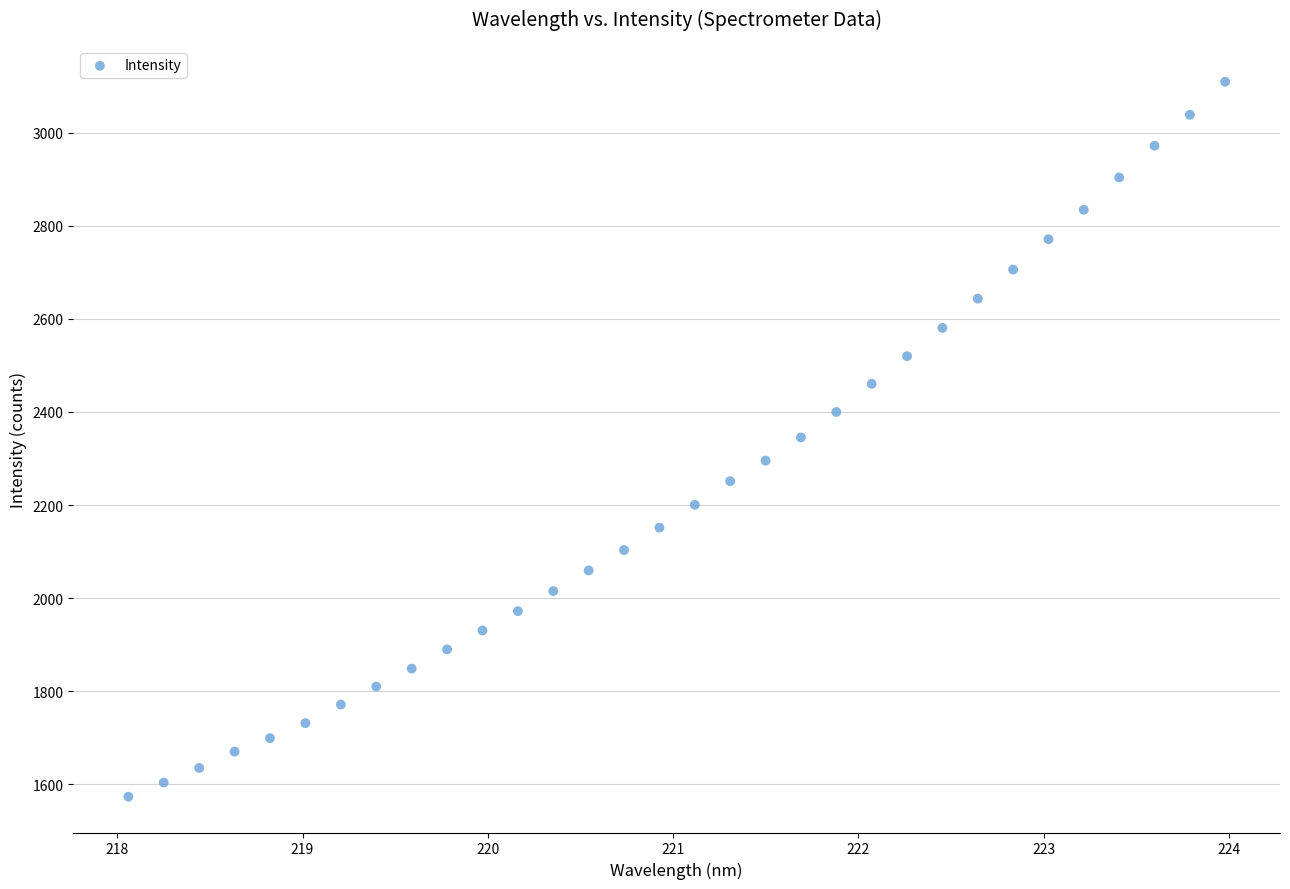

What is the range of X values (max minus min)?

5.9